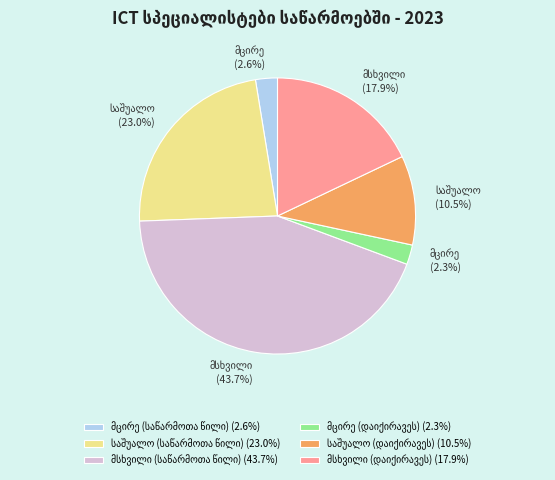

Is there a majority slice in this chart?

No